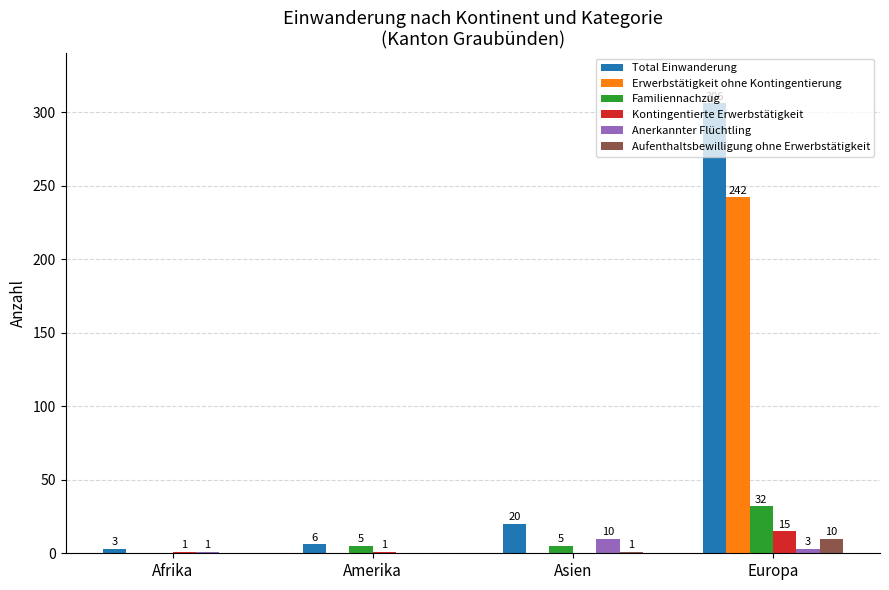

At which category is the sum across all series the highest?

Europa